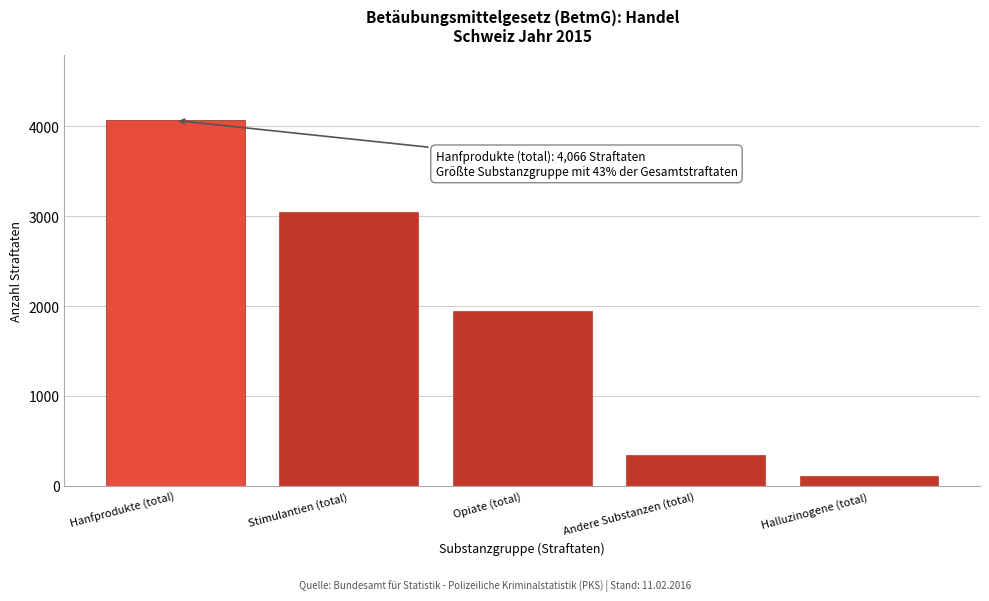

Reading left to right, list all the values displayed in this chart.

4066	3044	1945	345	110